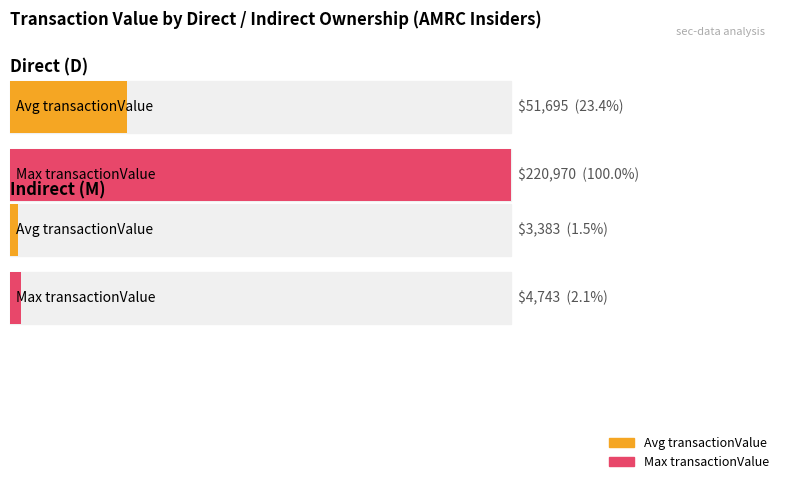

Does the chart contain any negative values?

No